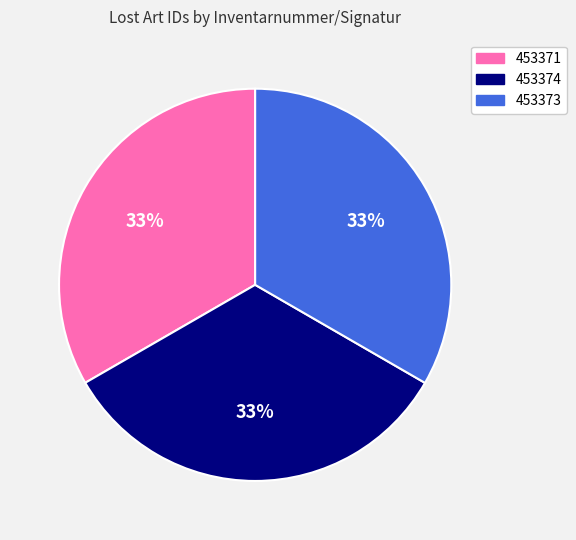

True or false: 453374 accounts for 33% of the total.

True